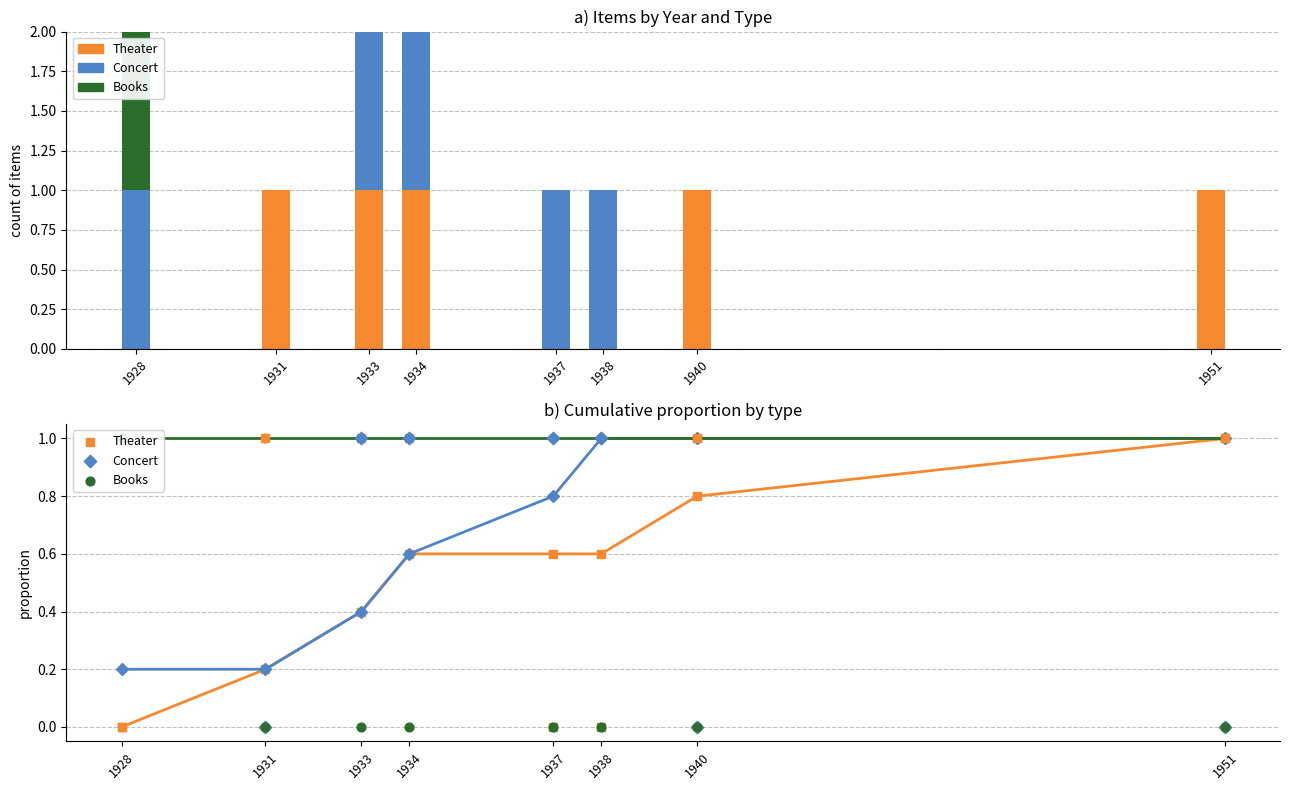

Which series has the widest spread of Y values?

Theater